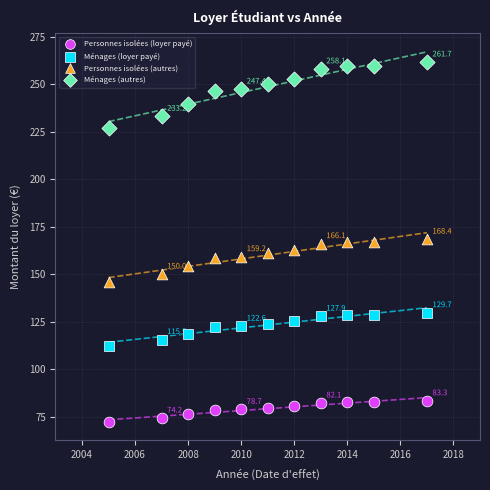

Which series has the largest Y range (max minus min)?

Ménages (autres)